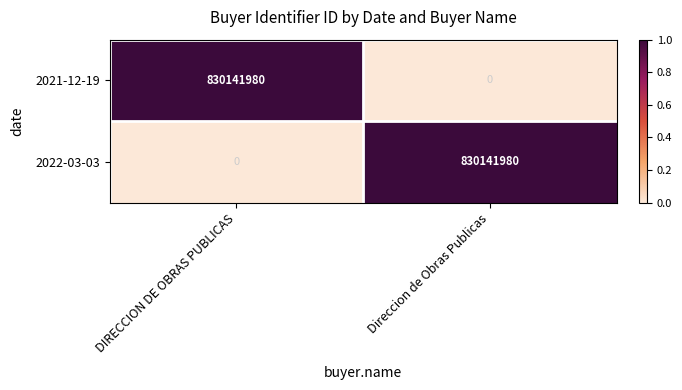

At which label is 2022-03-03 closest to 415070990?

DIRECCION DE OBRAS PUBLICAS